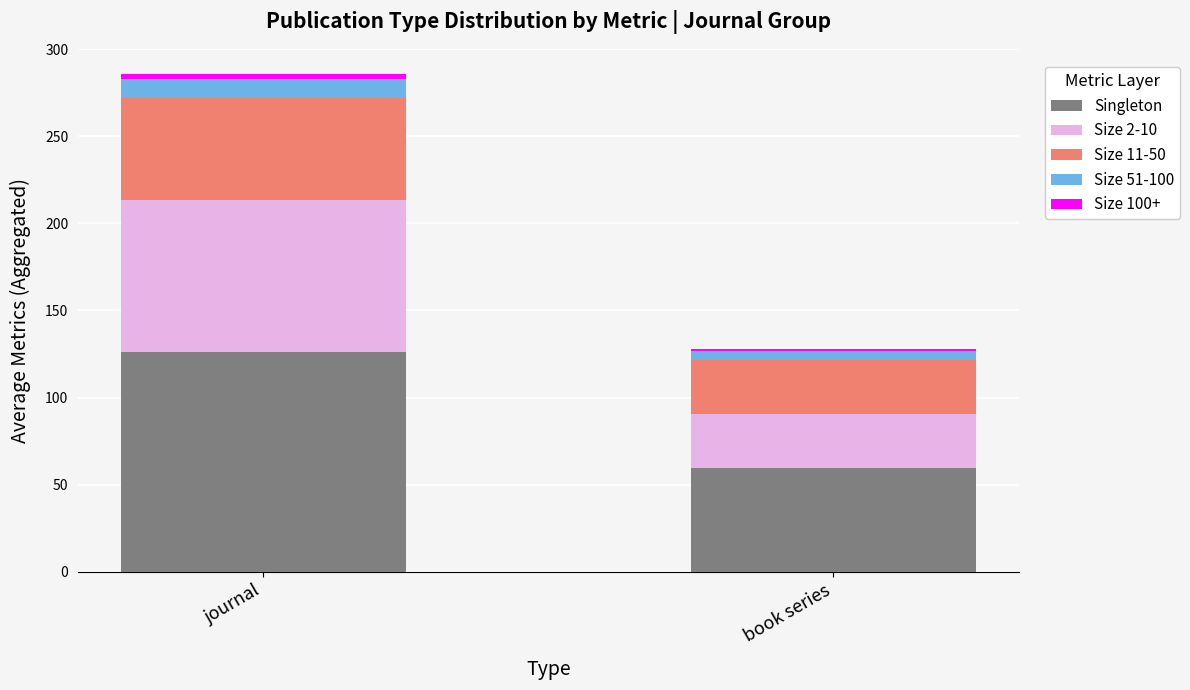

Is it true that Singleton equals 126.0 at journal?

True